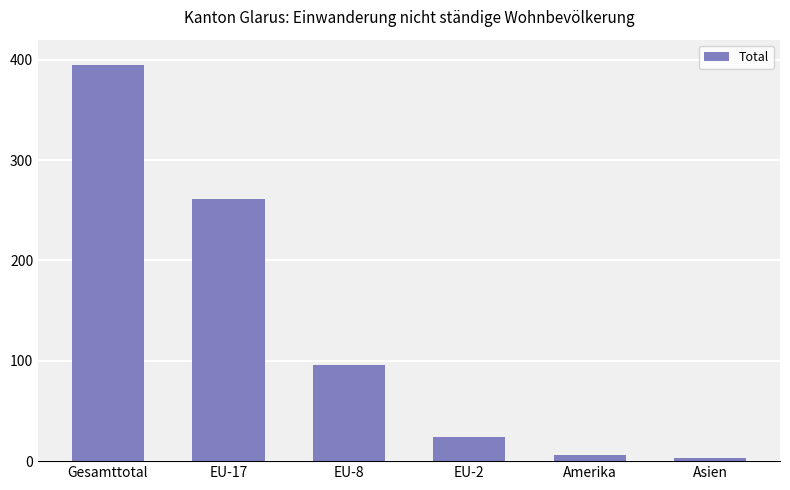

True or false: the data shows 148 at Gesamttotal.

False